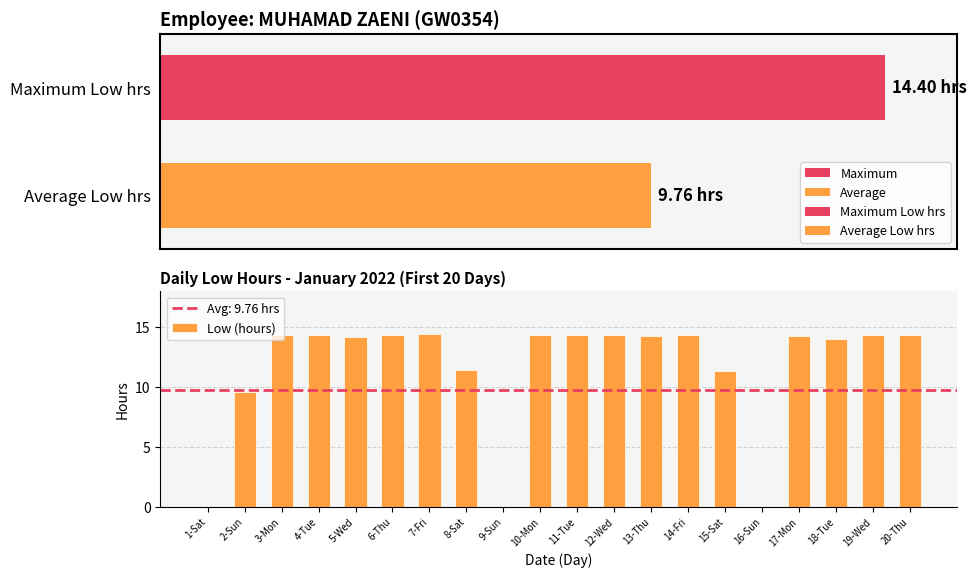

List the labels in order of value, smallest first.

1-Sat, 9-Sun, 16-Sun, 2-Sun, 15-Sat, 8-Sat, 18-Tue, 5-Wed, 13-Thu, 17-Mon, 3-Mon, 10-Mon, 12-Wed, 19-Wed, 20-Thu, 14-Fri, 4-Tue, 11-Tue, 6-Thu, 7-Fri